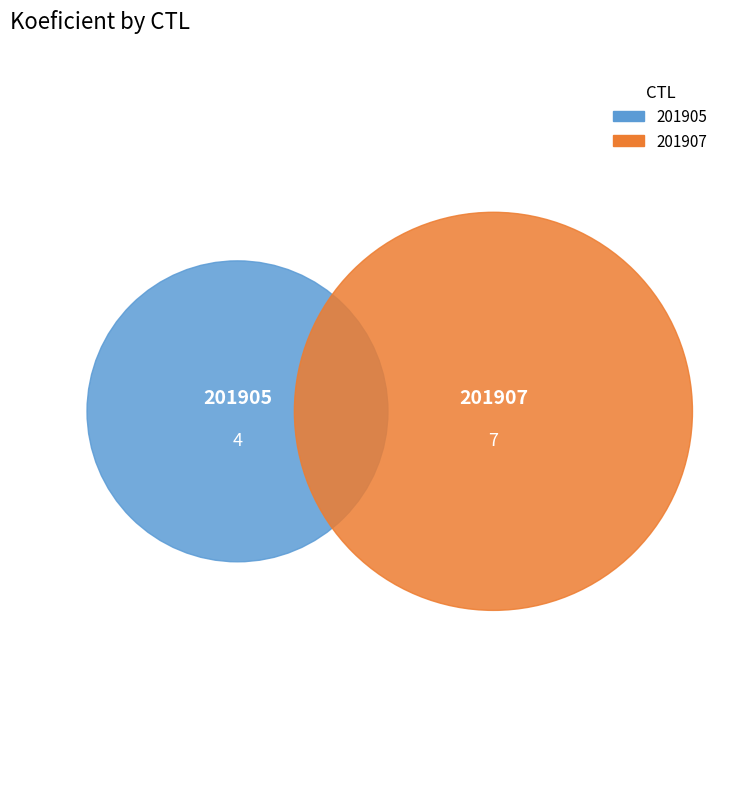

Which slice is the smallest?

201905